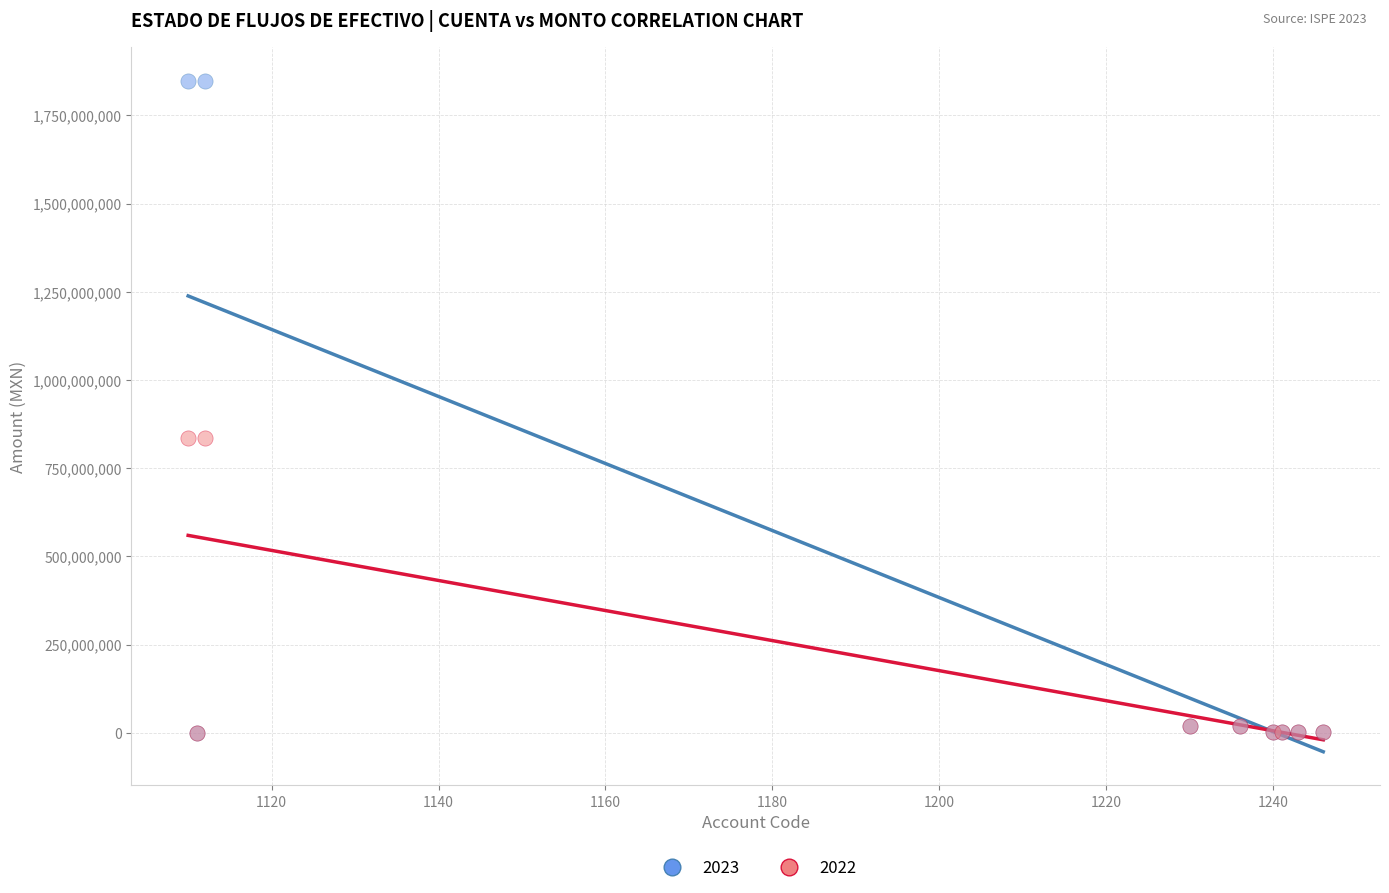

Which series contains the highest Y value?

2023